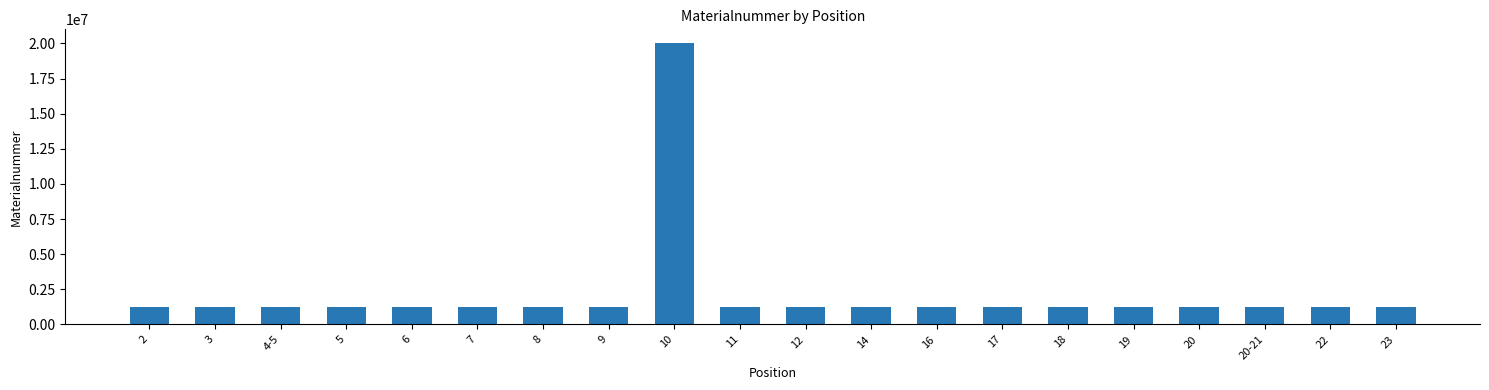

What is the value of the 19th bar from the left?

1222130